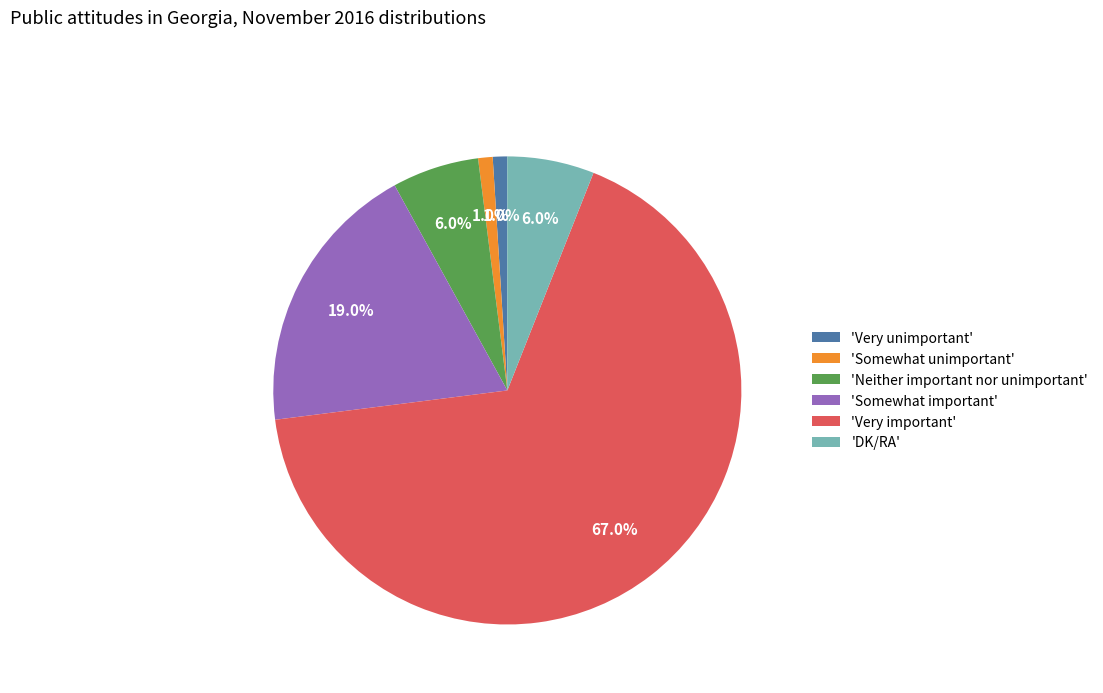

Between 'Very important' and 'Very unimportant', which is larger?

'Very important'